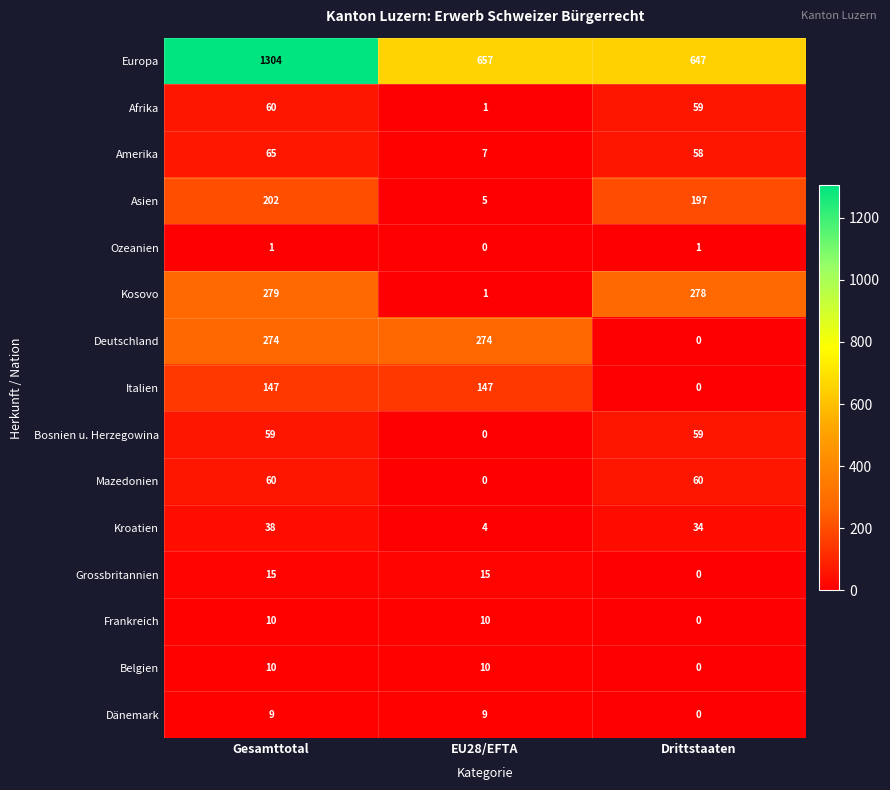

What is the difference between the highest and lowest values at Drittstaaten?

647